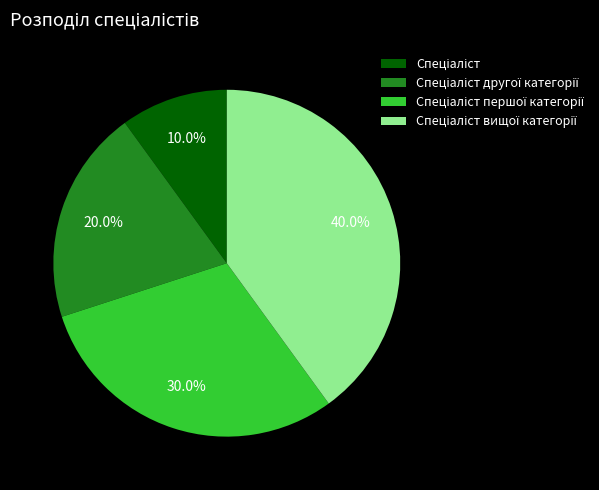

Is there a majority slice in this chart?

No